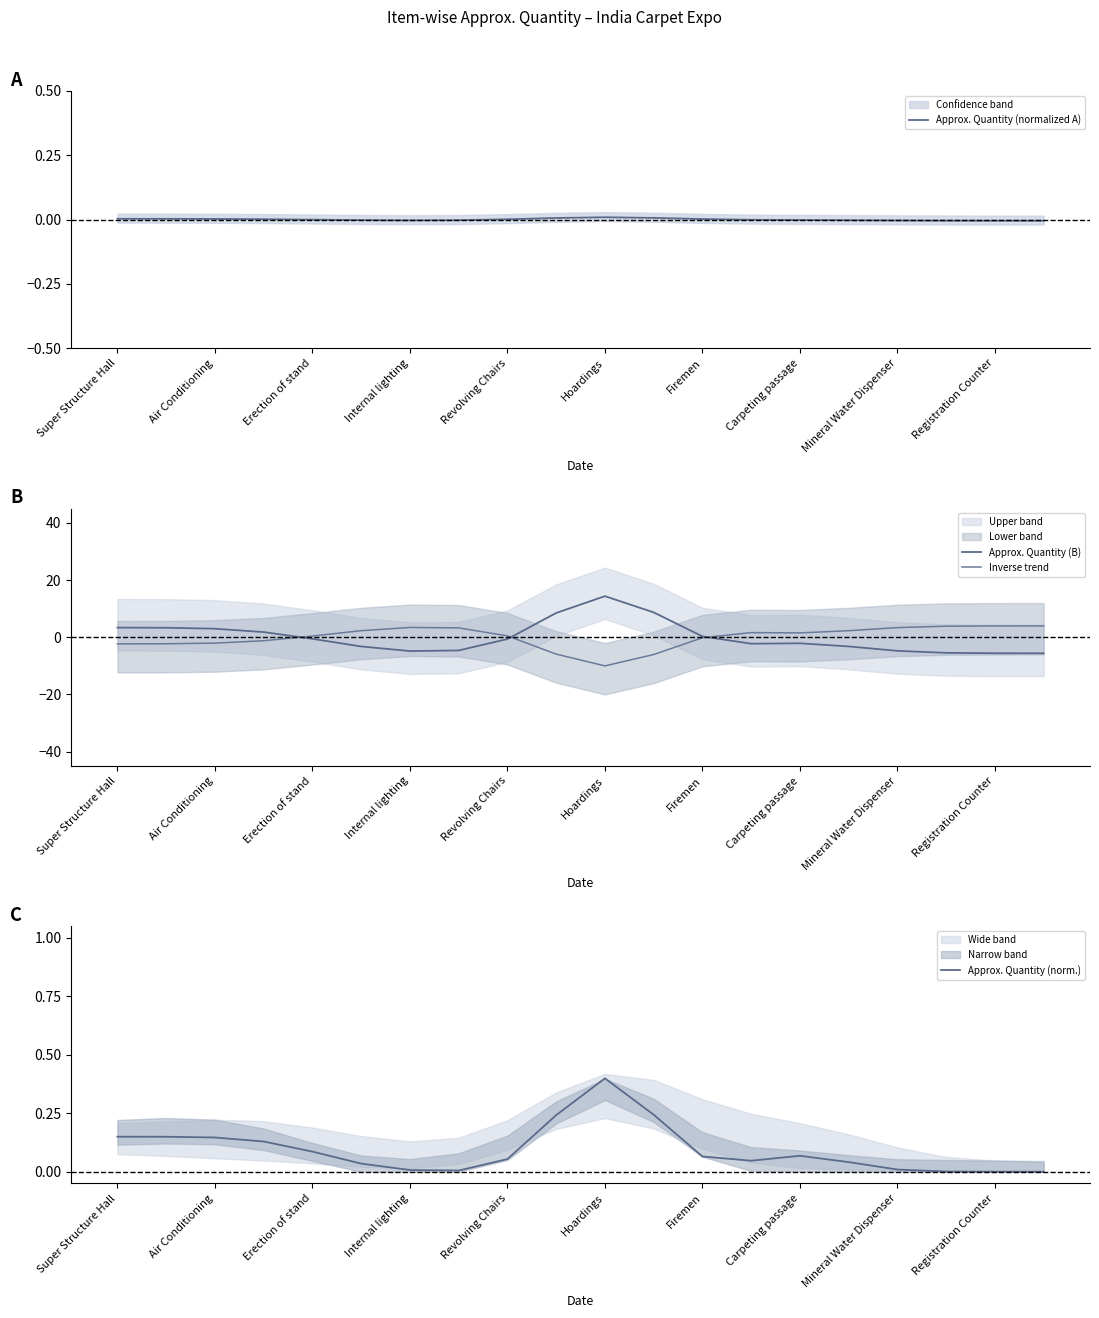

Reading right to left, list all the values displayed in this chart.

Approx. Quantity (normalized A): -0.0	-0.0	-0.0	-0.0	-0.0	-0.0	-0.0	0.0	0.0	0.0	0.0	0.0	-0.0	-0.0	-0.0	-0.0	0.0	0.0	0.0	0.0
Approx. Quantity (B): -5.6	-5.6	-5.5	-4.8	-3.2	-2.1	-2.3	0.3	8.7	14.4	8.5	-0.7	-4.6	-4.9	-3.2	-0.6	1.8	3.0	3.3	3.3
Inverse trend: 3.9	3.9	3.8	3.4	2.3	1.5	1.6	-0.2	-6.1	-10.0	-5.9	0.5	3.2	3.4	2.3	0.4	-1.2	-2.1	-2.3	-2.3
Approx. Quantity (norm.): 0.0	0.0	0.0	0.0	0.0	0.1	0.0	0.1	0.2	0.4	0.2	0.1	0.0	0.0	0.0	0.1	0.1	0.1	0.1	0.1